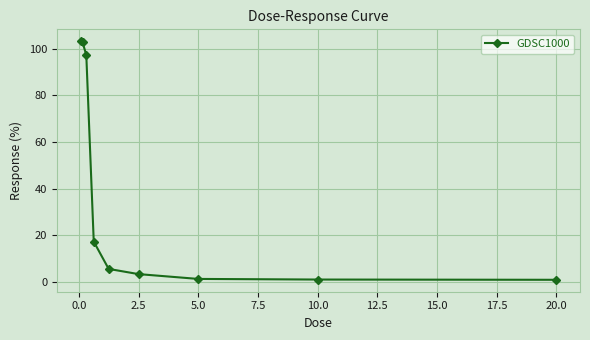

What is the value of the 1st point from the left?

103.3